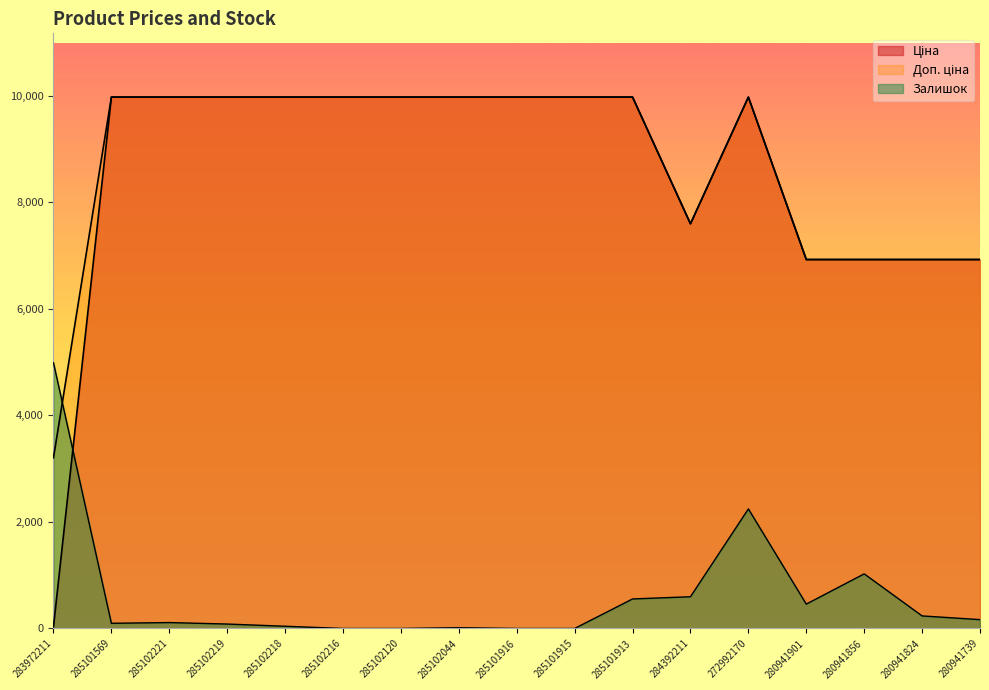

What is the average value of the Ціна series?

8532.7